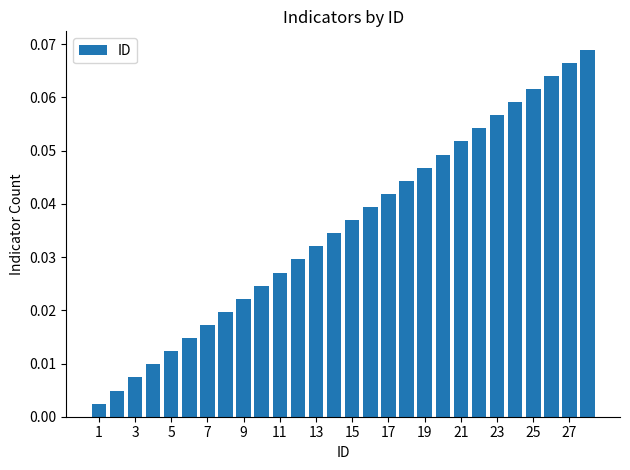

True or false: the data shows 0.1 at 15.

False